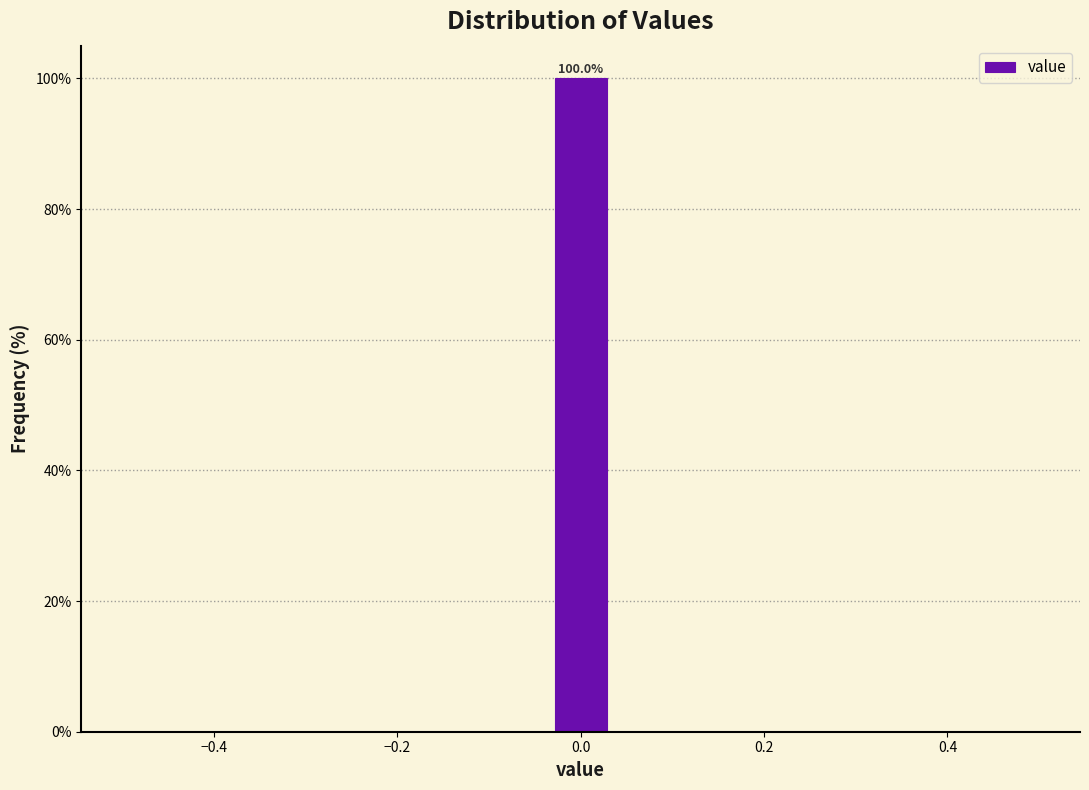

Read against the x-axis, roughly where is the centre of the tallest bar?

0.00